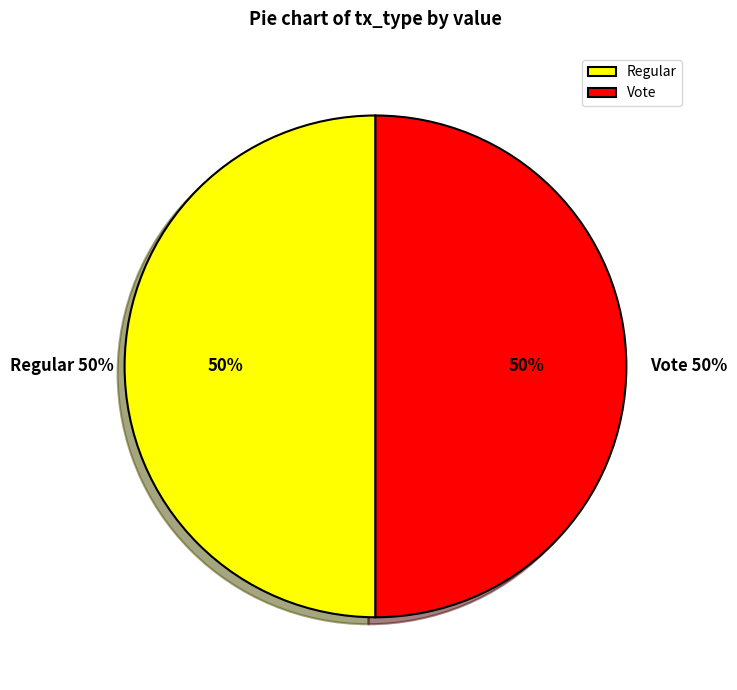

Which has a higher value, Regular (io_index=0) or Vote (io_index=3)?

Vote (io_index=3)